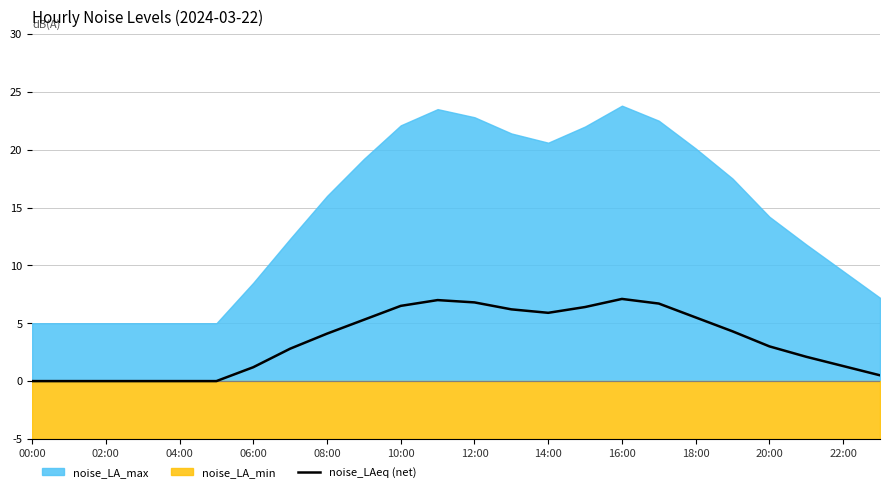

Is it true that noise_LAeq (net) equals 3.0 at 20:00?

True